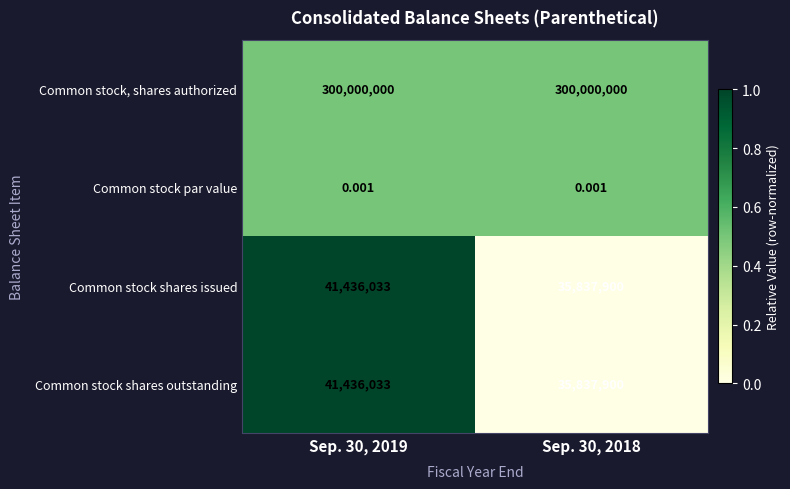

Is the value of Common stock par value at Sep. 30, 2018 greater than the value of Common stock shares outstanding at Sep. 30, 2019?

No